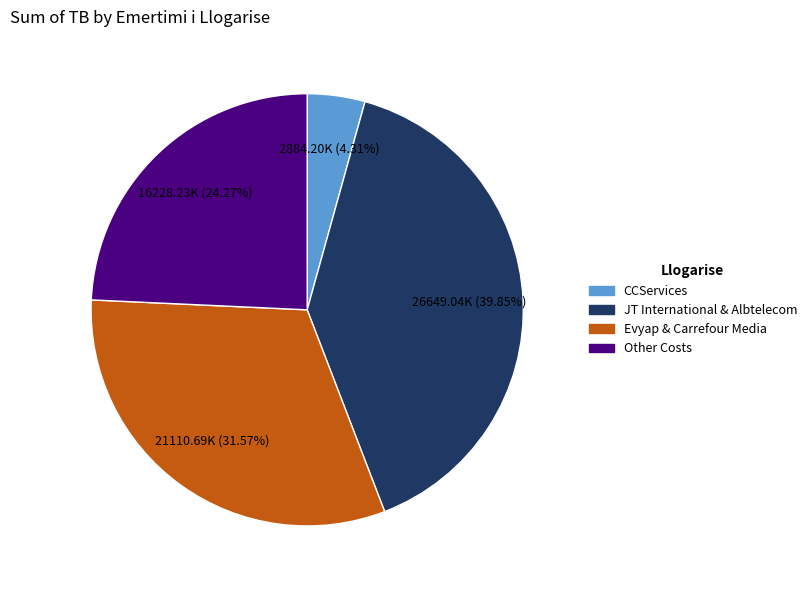

Does any single category account for the majority?

No